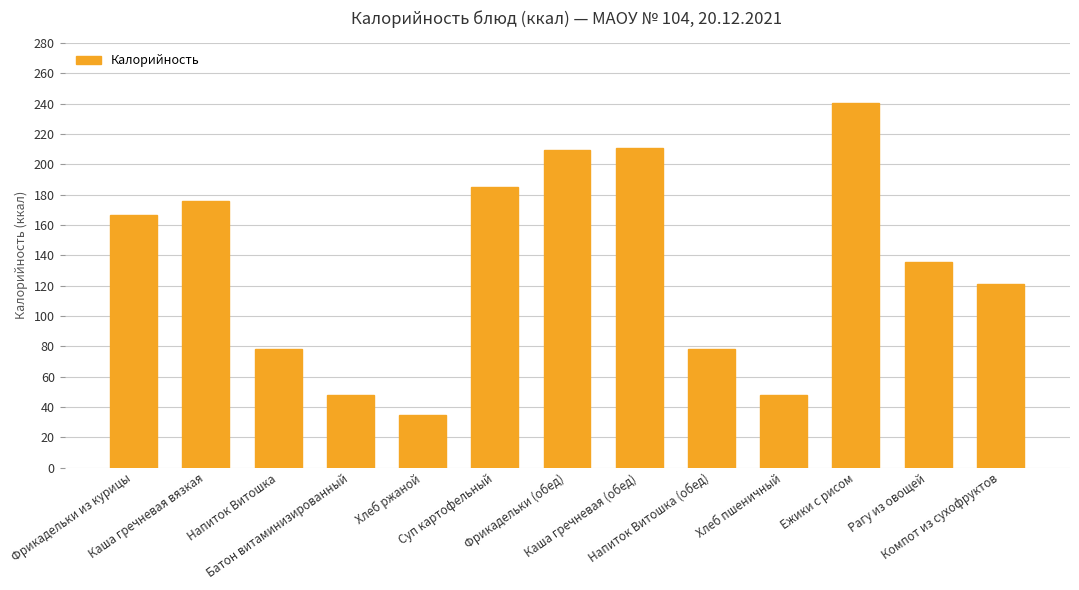

What is the approximate value at Компот из сухофруктов?

121.2